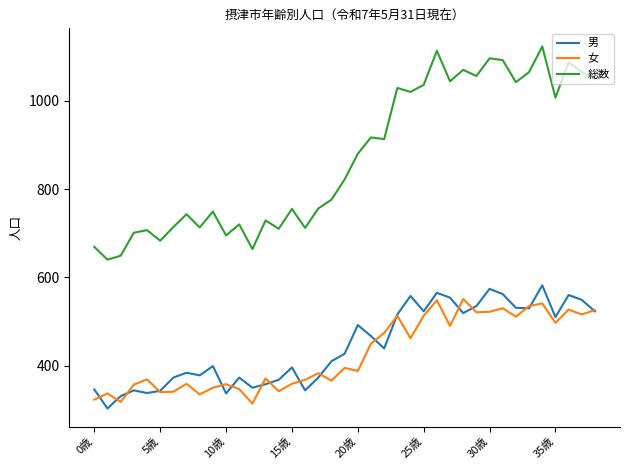

Which series has the largest total across all categories?

総数